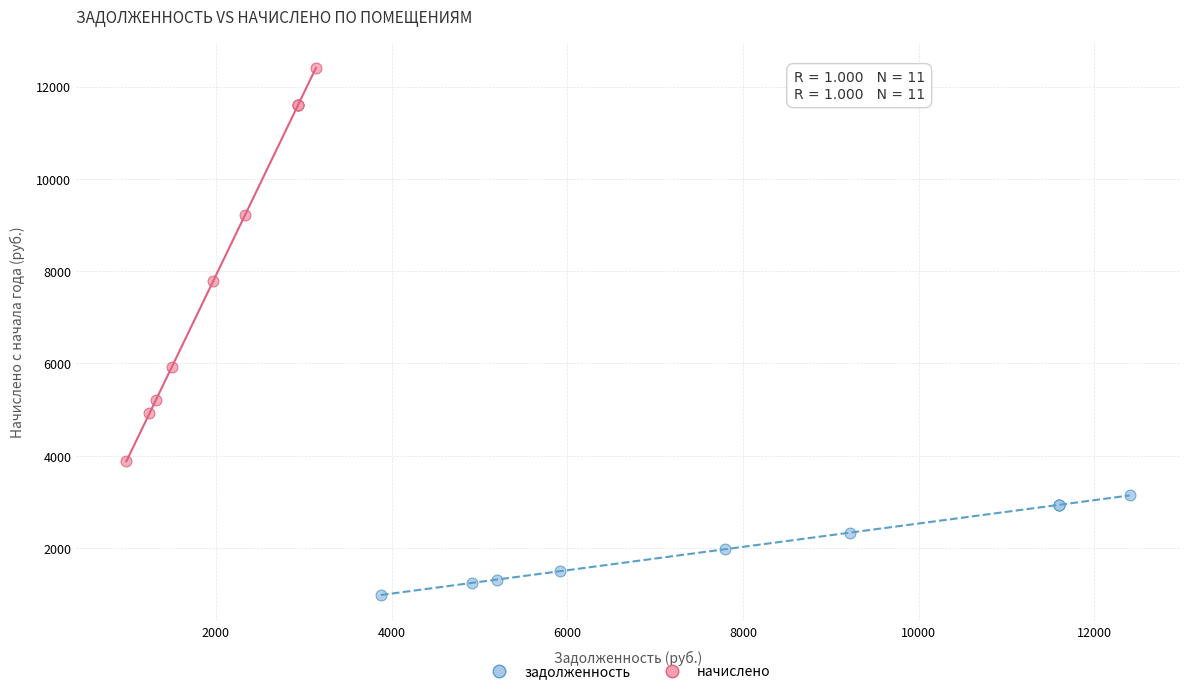

Which series contains the lowest Y value?

задолженность